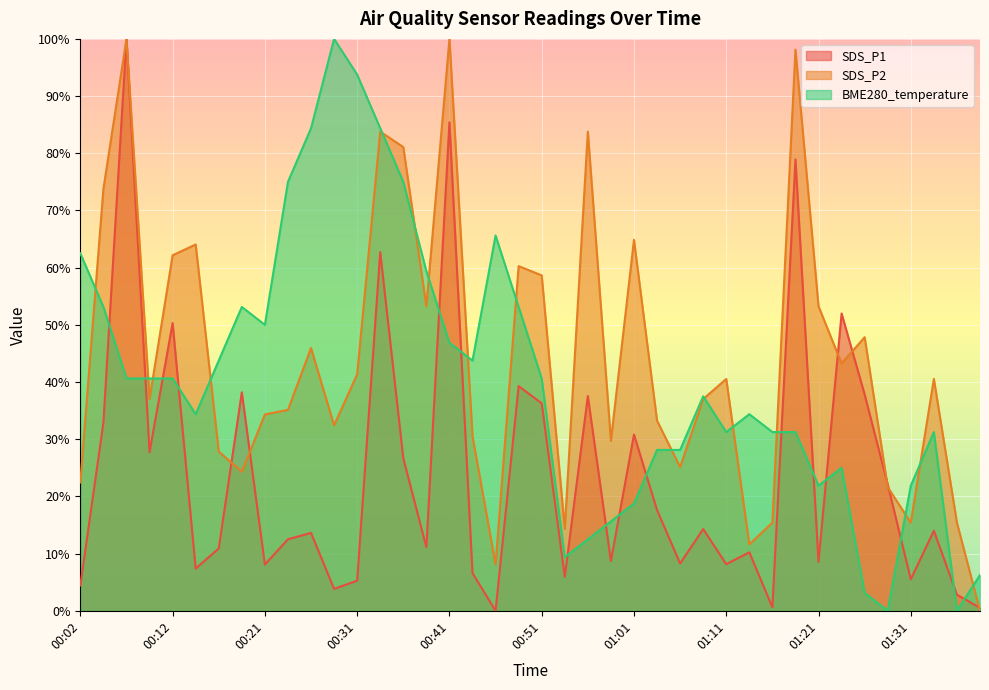

List the labels in order of SDS_P2 value, largest first.

00:07, 00:41, 01:18, 00:34, 00:56, 00:36, 00:04, 01:01, 00:14, 00:12, 00:48, 00:51, 00:39, 01:21, 01:26, 00:26, 01:23, 00:31, 01:11, 01:33, 00:09, 01:08, 00:24, 00:21, 01:03, 00:29, 00:43, 00:58, 00:16, 01:05, 00:19, 00:02, 01:28, 01:16, 01:31, 01:36, 00:53, 01:13, 00:46, 01:39